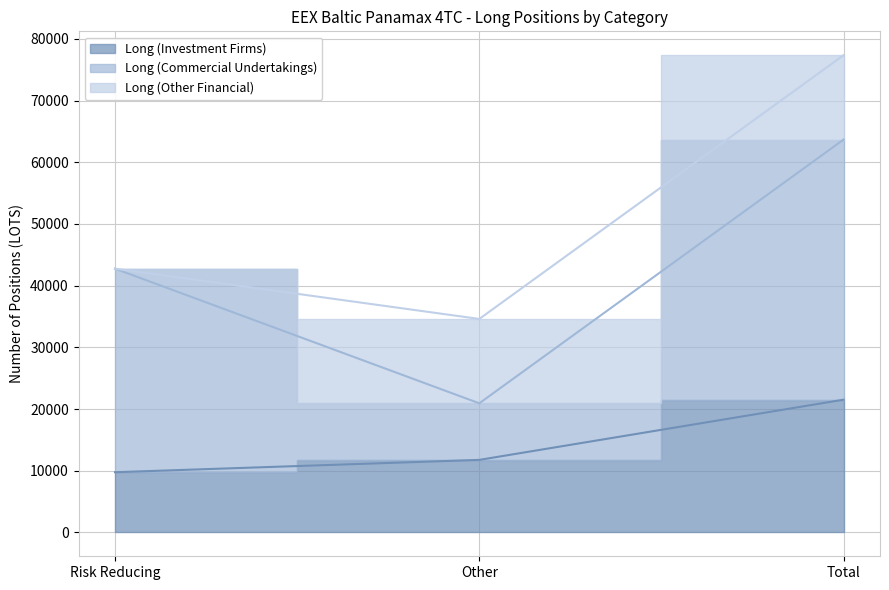

At which label does Long (Investment Firms) reach its peak?

Total